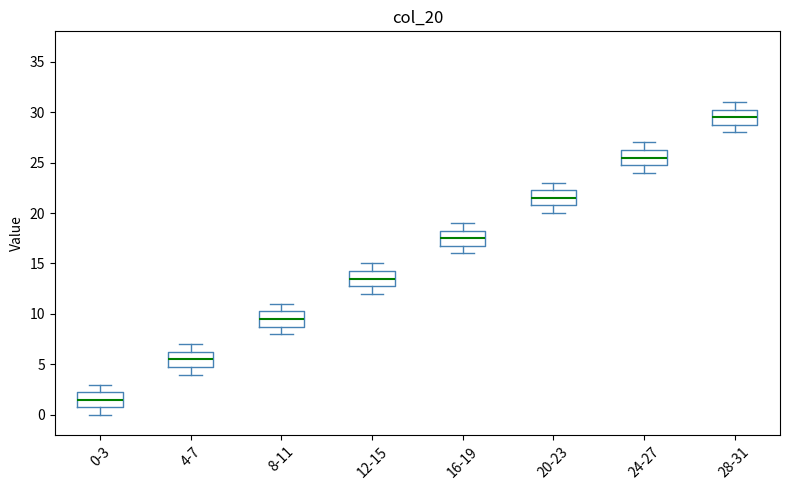

Reading left to right, read every box against the y-axis: the position of its median line, the range the box covers, and the ends of its whiskers. The values are not printed on the chart, so give them approximately, as read against the axis.

0-3: median 1.5, box 1.0 to 2.5, whiskers 0.0 to 3.0
4-7: median 5.5, box 5.0 to 6.5, whiskers 4.0 to 7.0
8-11: median 9.5, box 9.0 to 10.5, whiskers 8.0 to 11.0
12-15: median 13.5, box 13.0 to 14.5, whiskers 12.0 to 15.0
16-19: median 17.5, box 17.0 to 18.5, whiskers 16.0 to 19.0
20-23: median 21.5, box 21.0 to 22.5, whiskers 20.0 to 23.0
24-27: median 25.5, box 25.0 to 26.5, whiskers 24.0 to 27.0
28-31: median 29.5, box 29.0 to 30.5, whiskers 28.0 to 31.0